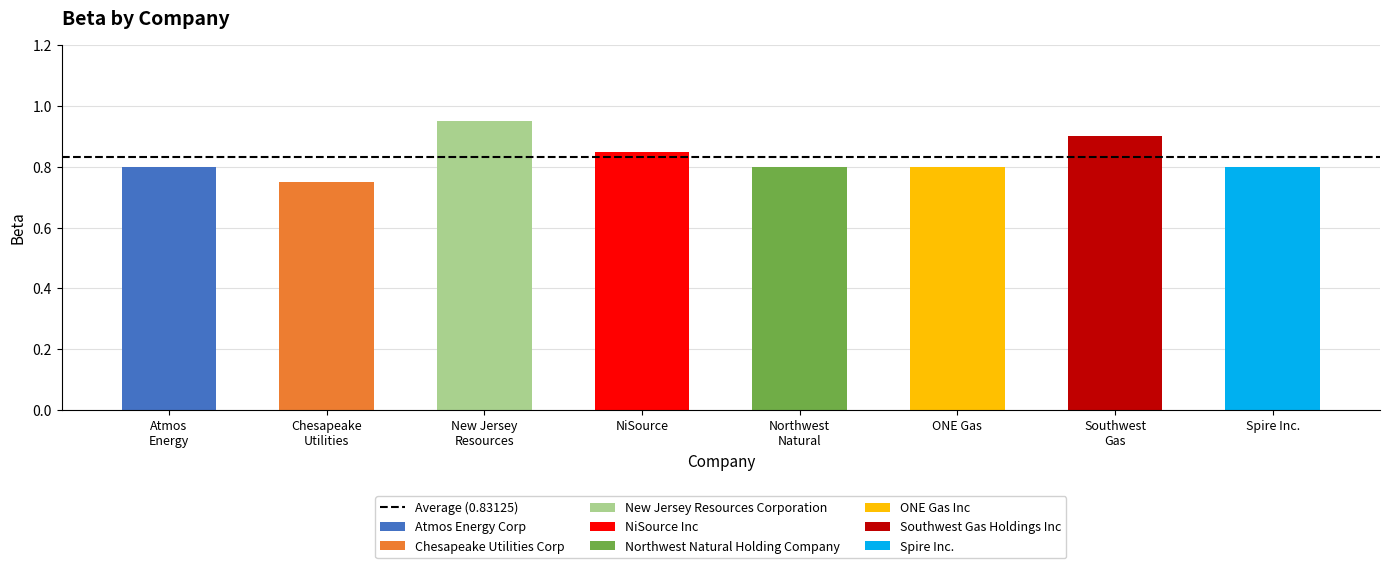

Rank the categories by value from lowest to highest.

Chesapeake Utilities Corp, Atmos Energy Corp, Northwest Natural Holding Company, ONE Gas Inc, Spire Inc., NiSource Inc, Southwest Gas Holdings Inc, New Jersey Resources Corporation